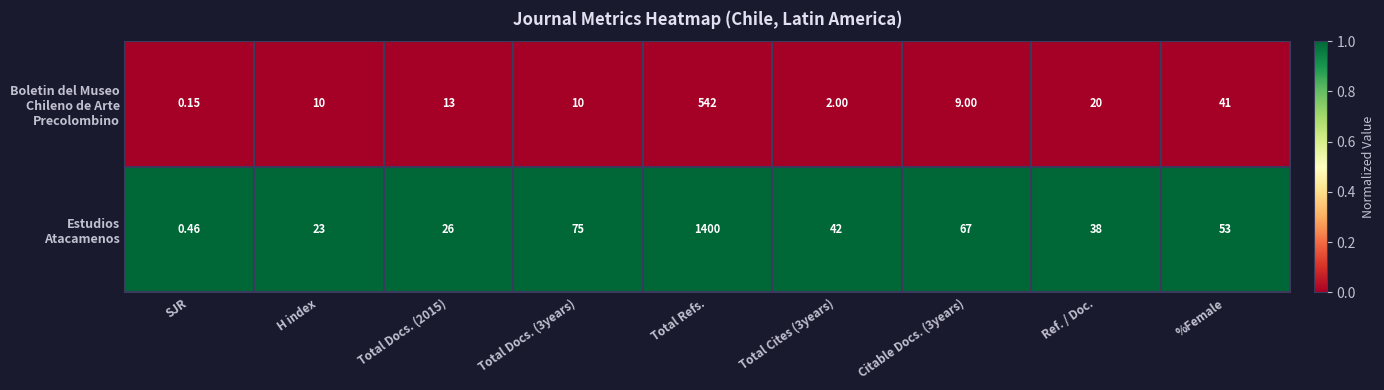

What is the difference between the highest and lowest values at H index?

13.0